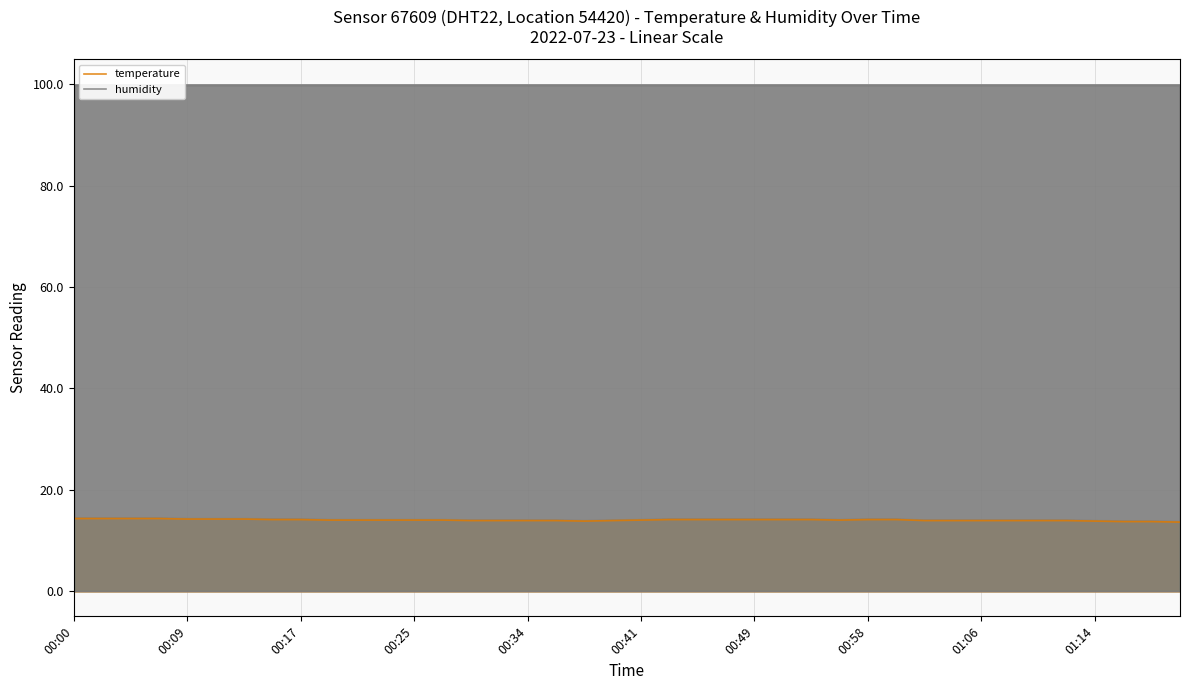

Which series has the largest range (max minus min)?

temperature